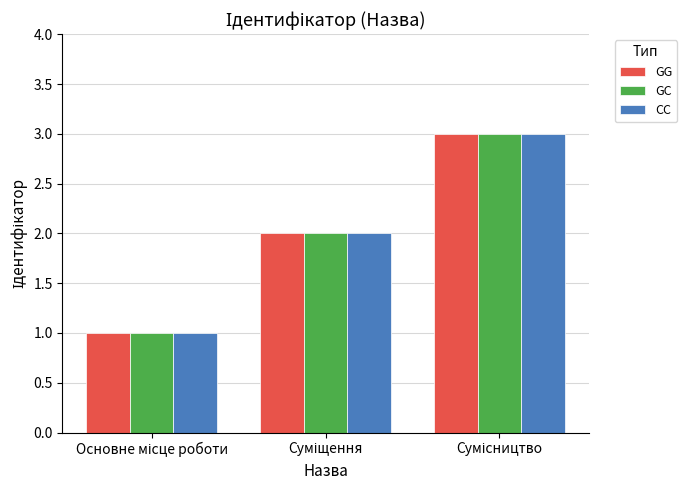

How many GC values are between 1 and 3?

3